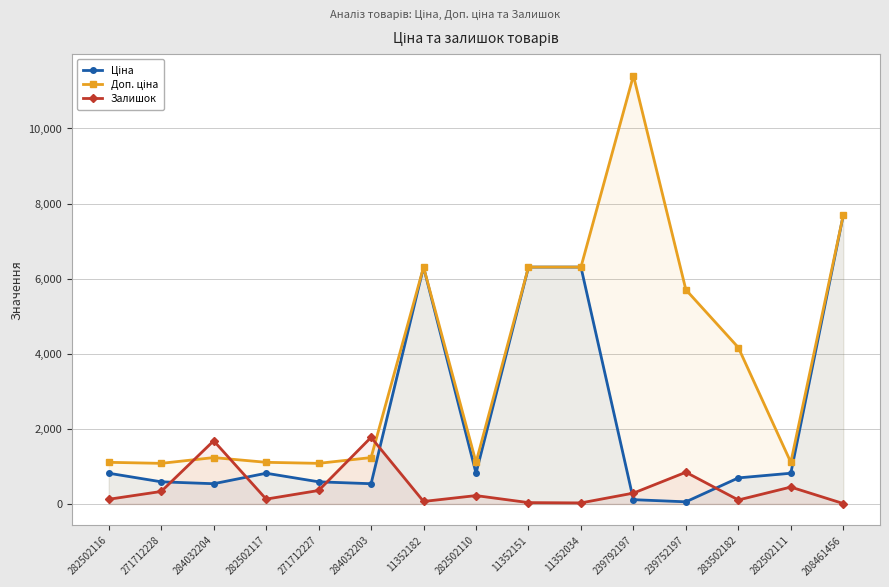

What position from the right is 282502110?

8